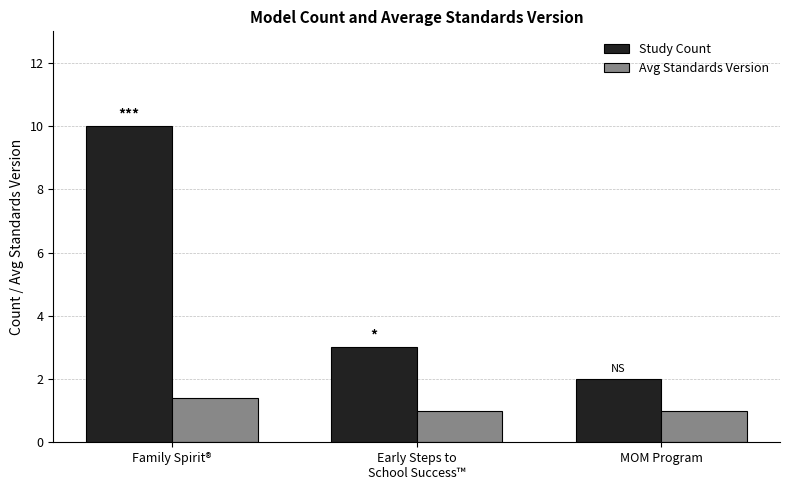

True or false: Study Count has a value of 10.0 at Family Spirit®.

True